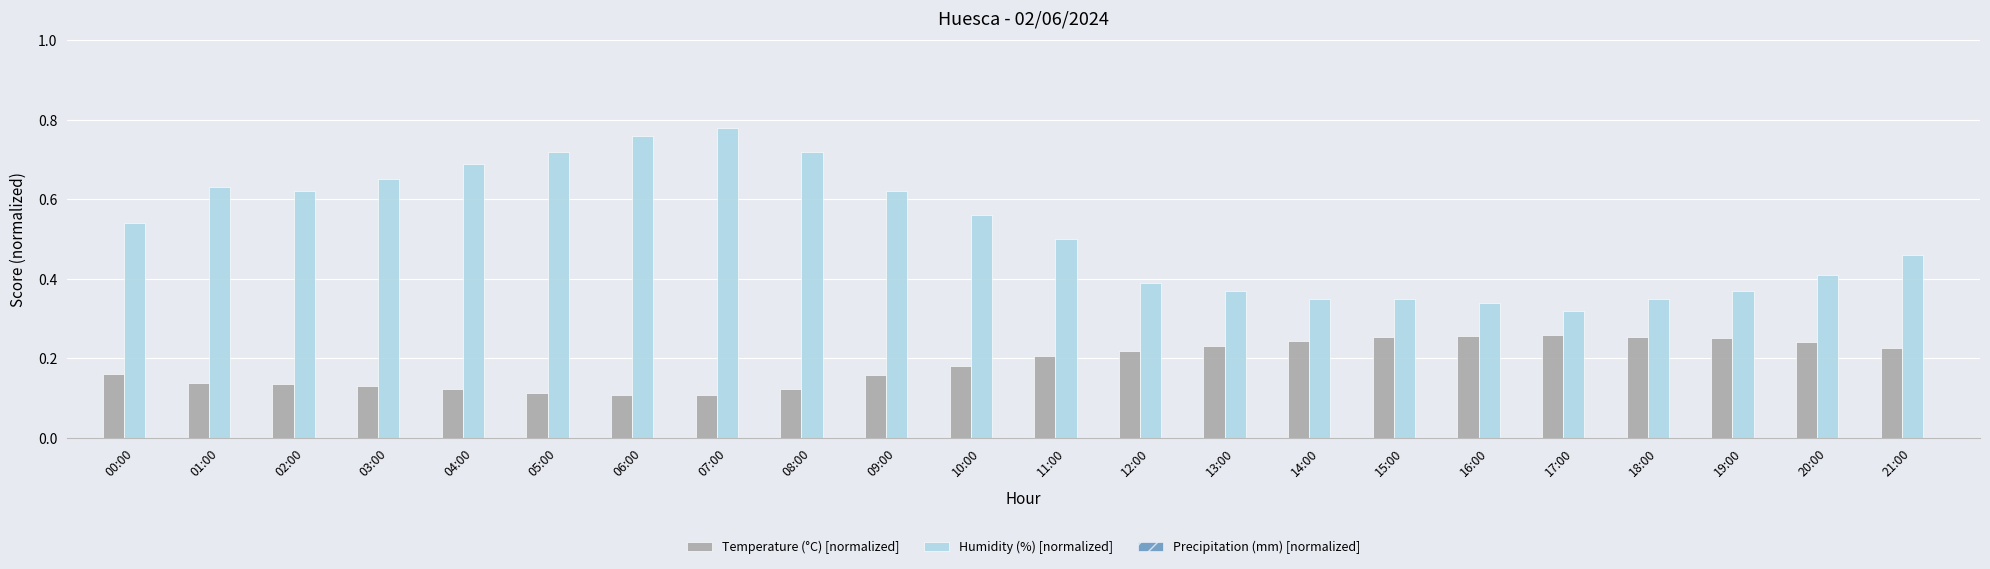

What position from the right is 08:00?

14